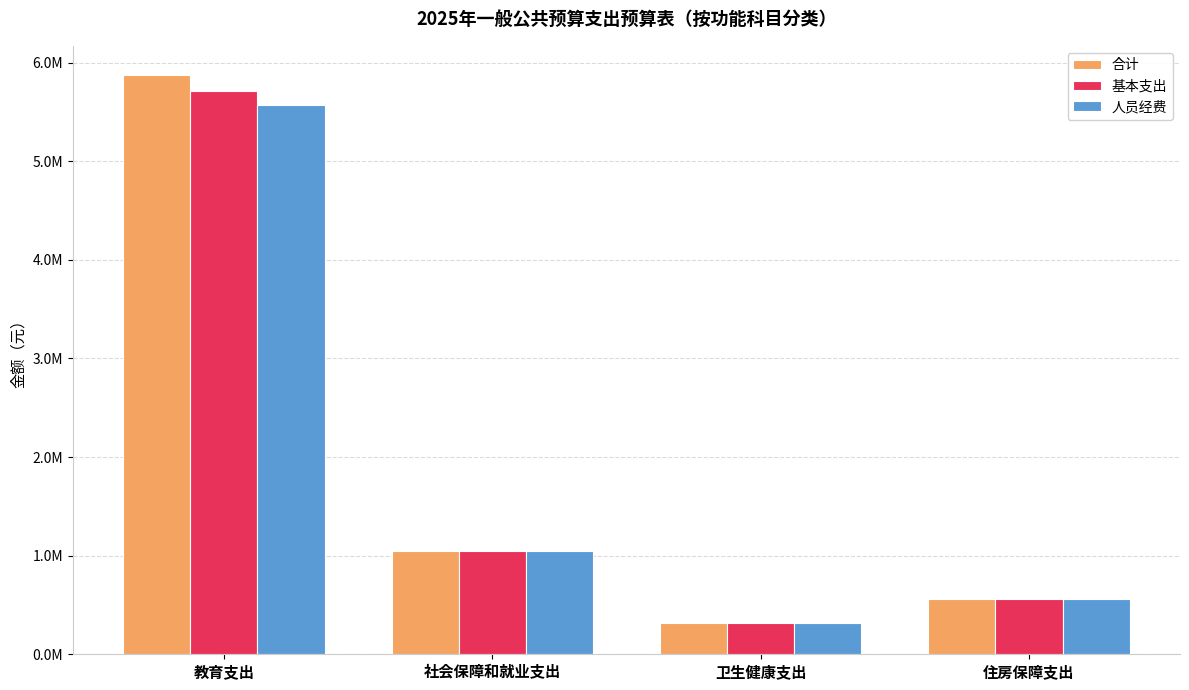

Does the chart contain stacked bars?

No